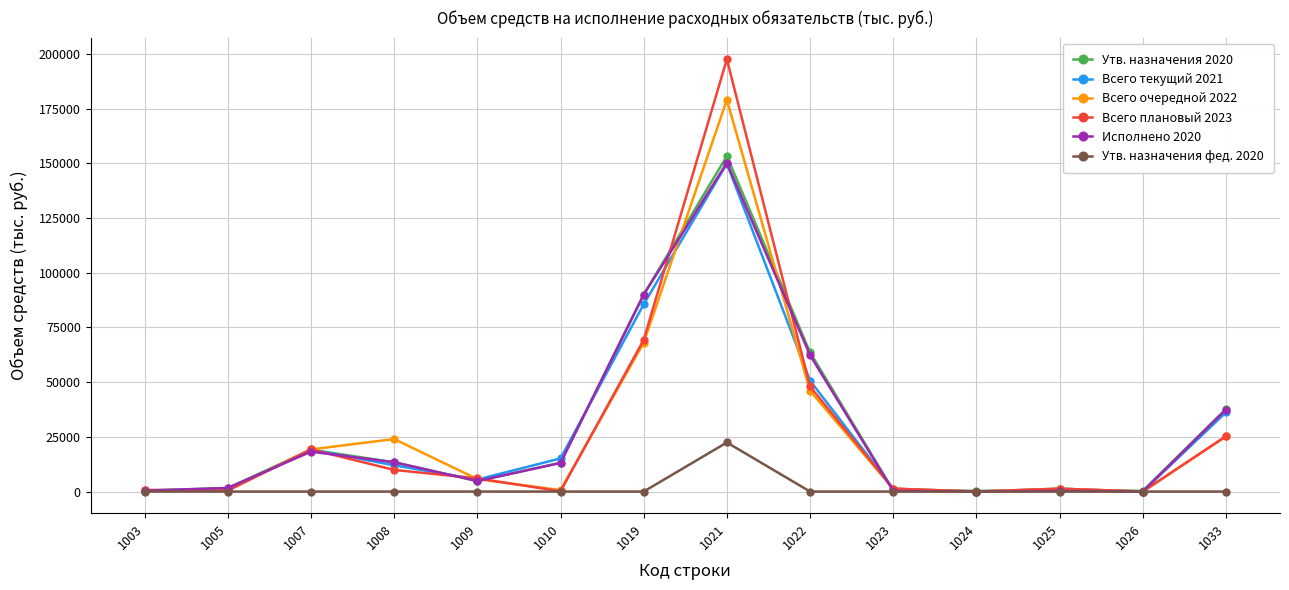

What is the approximate value of Утв. назначения 2020 at 1019?

90053.7